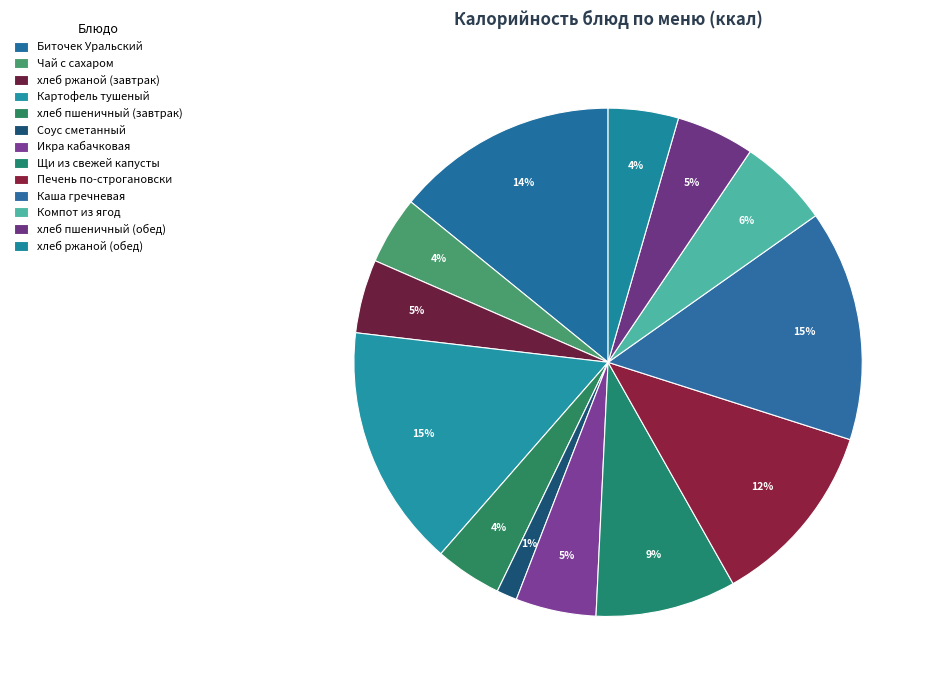

Do Щи из свежей капусты and хлеб ржаной (завтрак) together represent more than half of the pie?

No